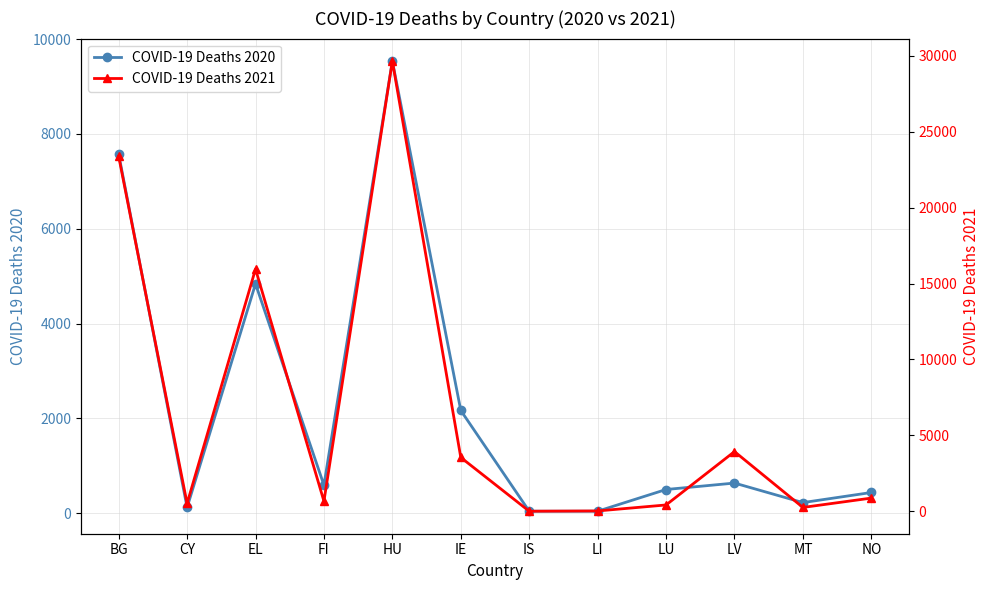

What position from the left is EL?

3